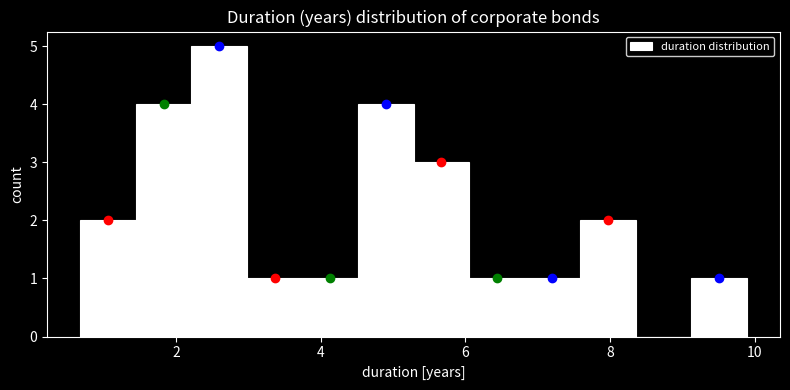

Around what value on the x-axis is the tallest bar? Give the approximate position of its centre, as read against the axis.

2.6